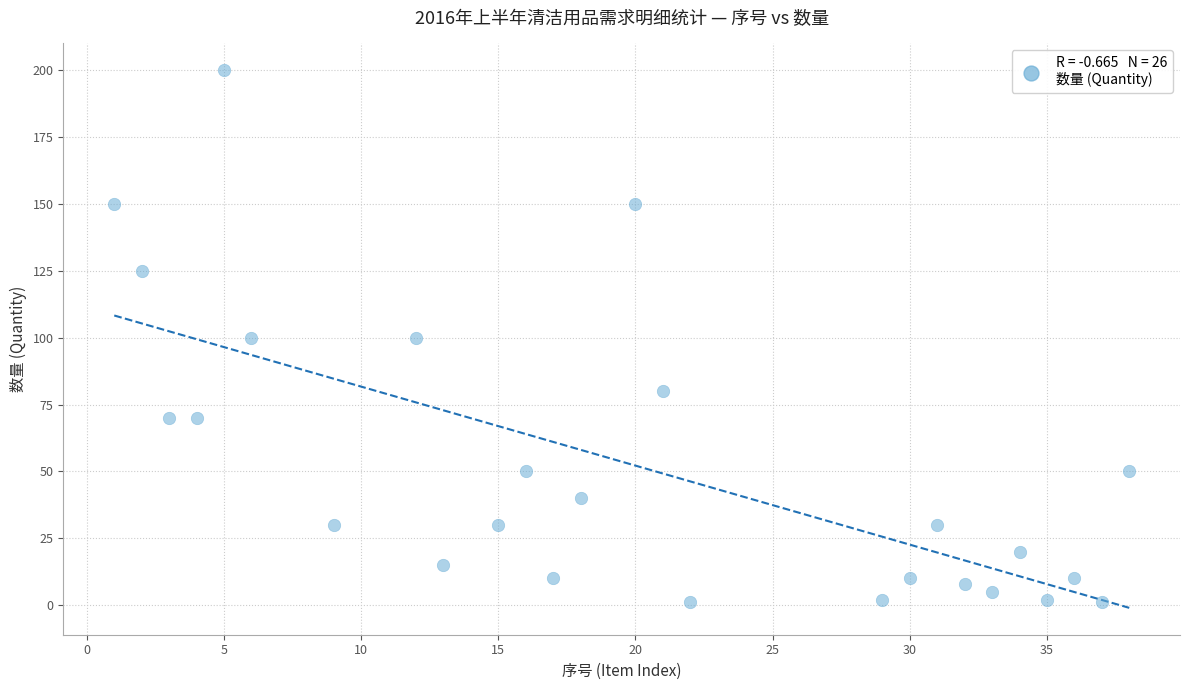

What is the range of X values (max minus min)?

37